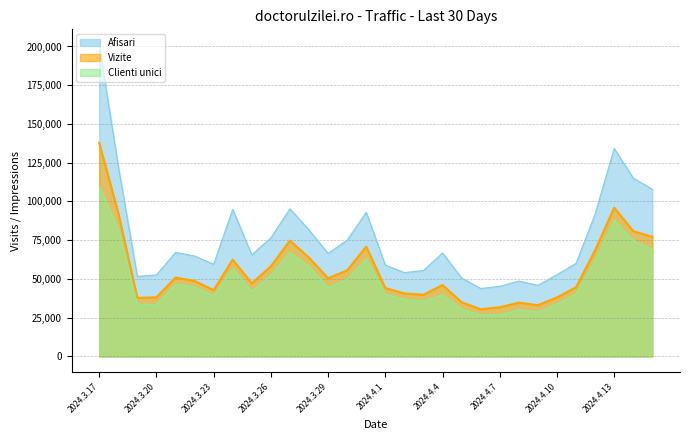

What is the smallest value displayed?

26809